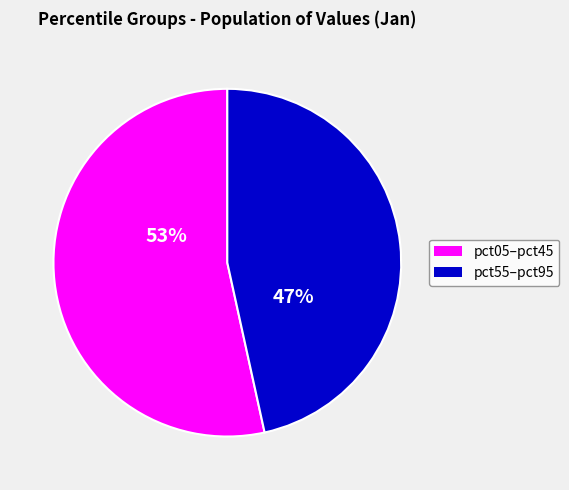

Is there any slice that represents more than half of the pie?

Yes